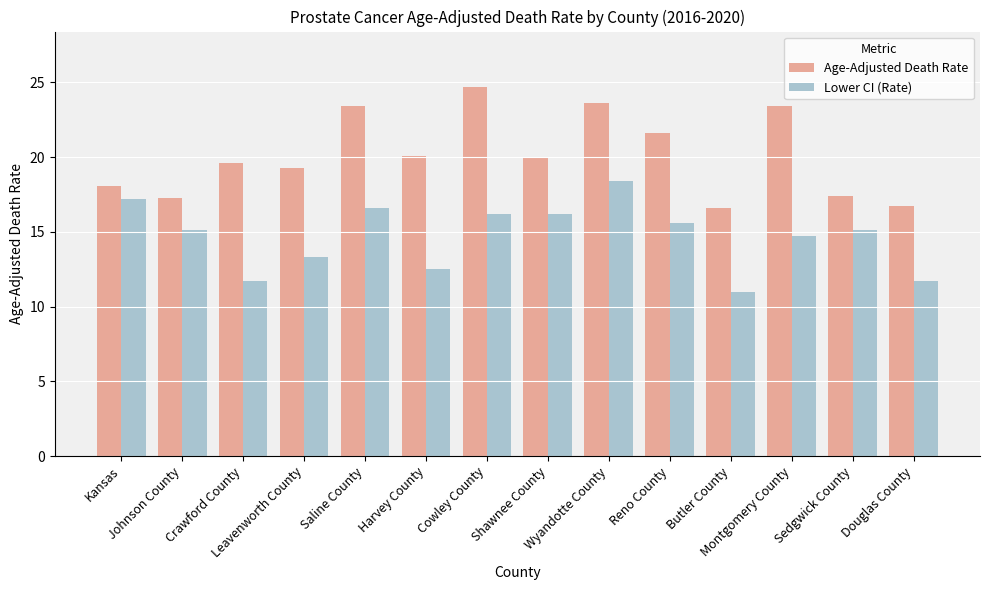

At which label does Age-Adjusted Death Rate first exceed 20?

Saline County